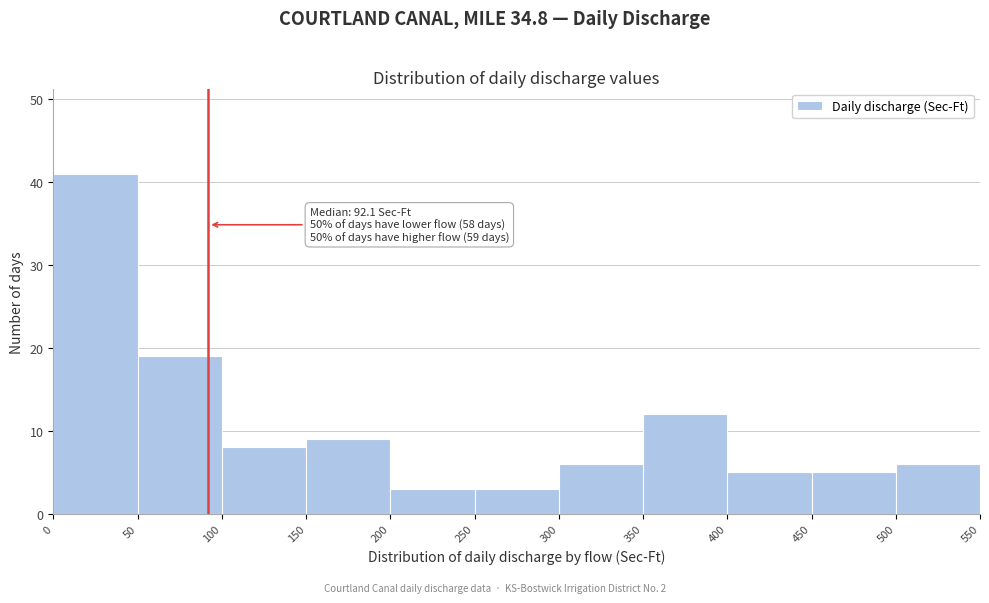

Over which range of the x-axis is the bar tallest?

0 to 50